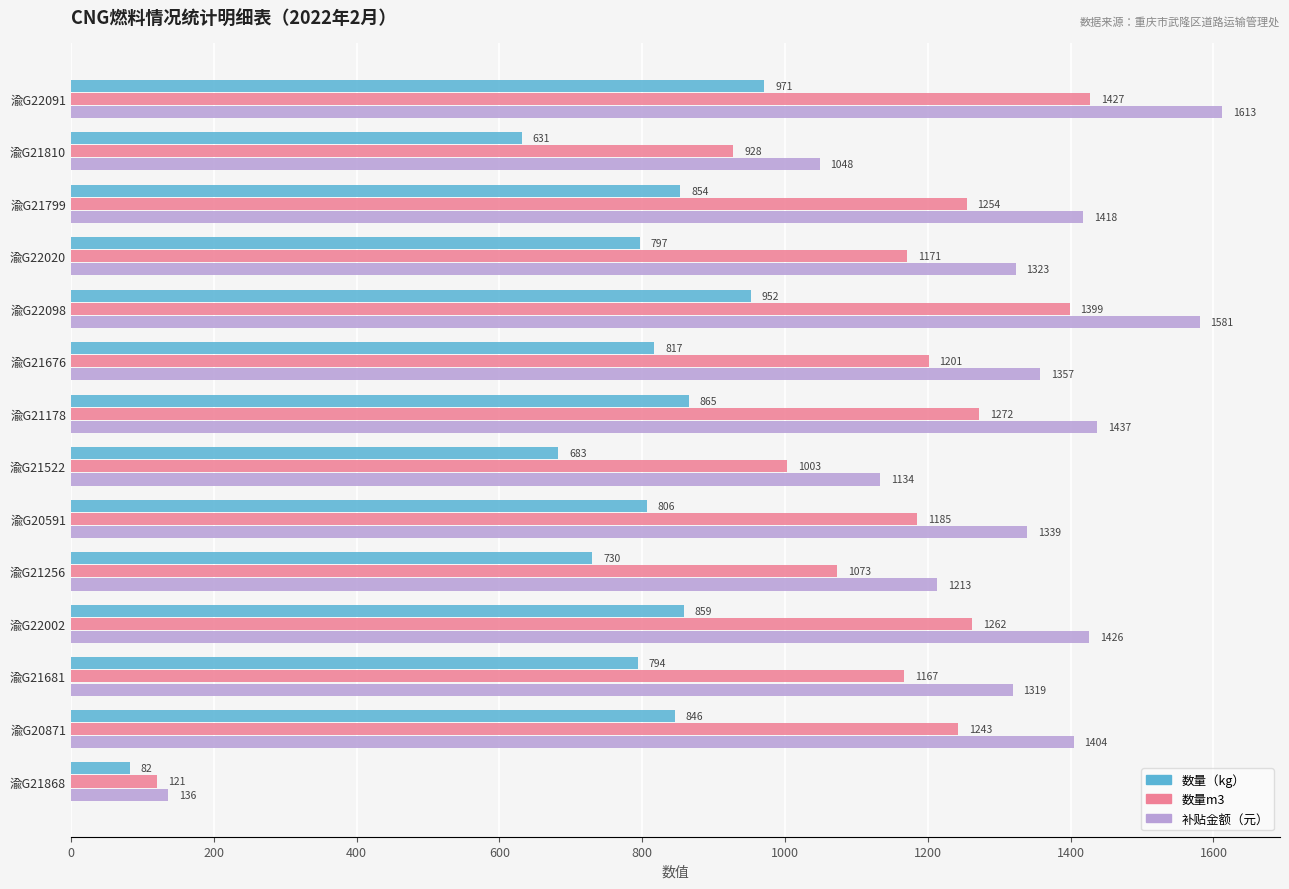

How many data points in 数量m3 are less than 1201?

7